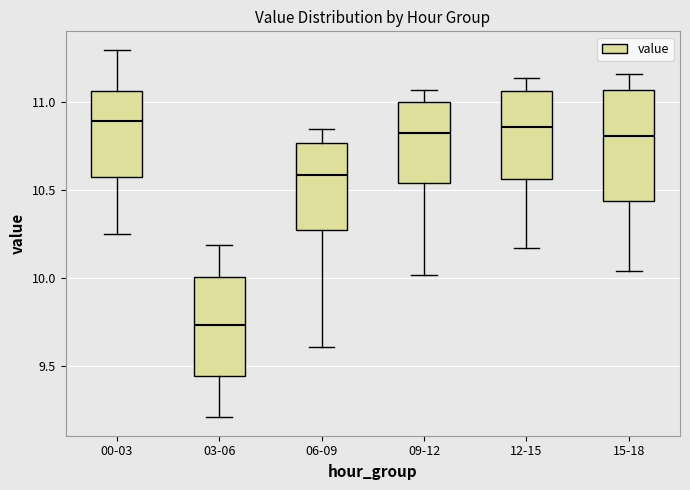

Where is the lower edge of the box for 12-15 on the y-axis? The values are not printed on the chart, so give them approximately, as read against the axis.

10.55